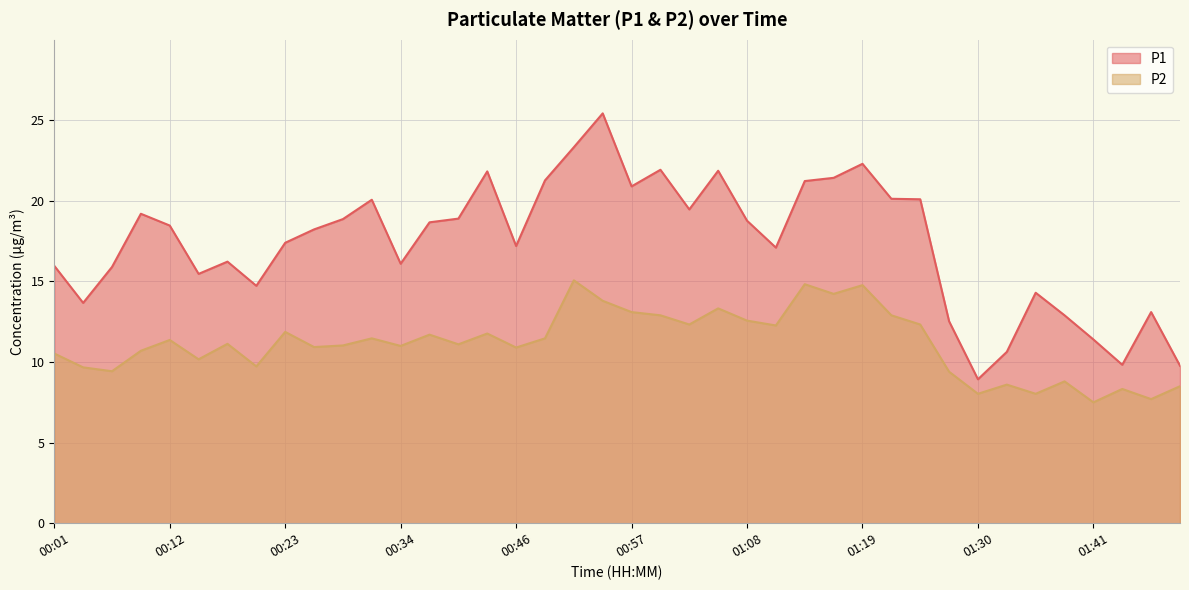

What is the total value across all series at 01:41?

18.9